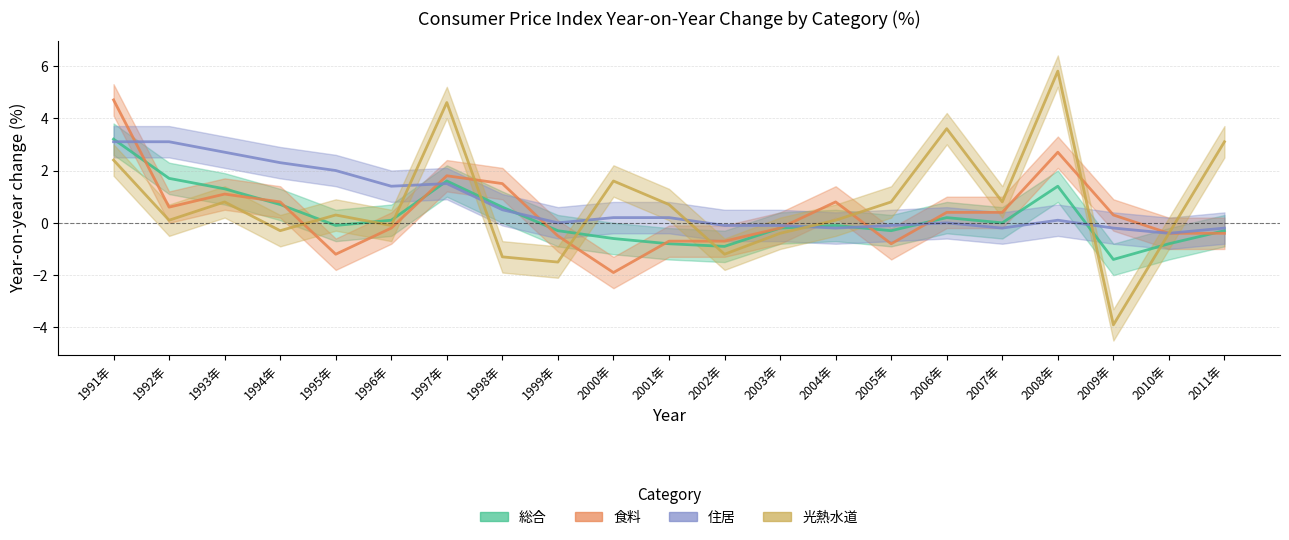

How many distinct data groups are displayed?

4